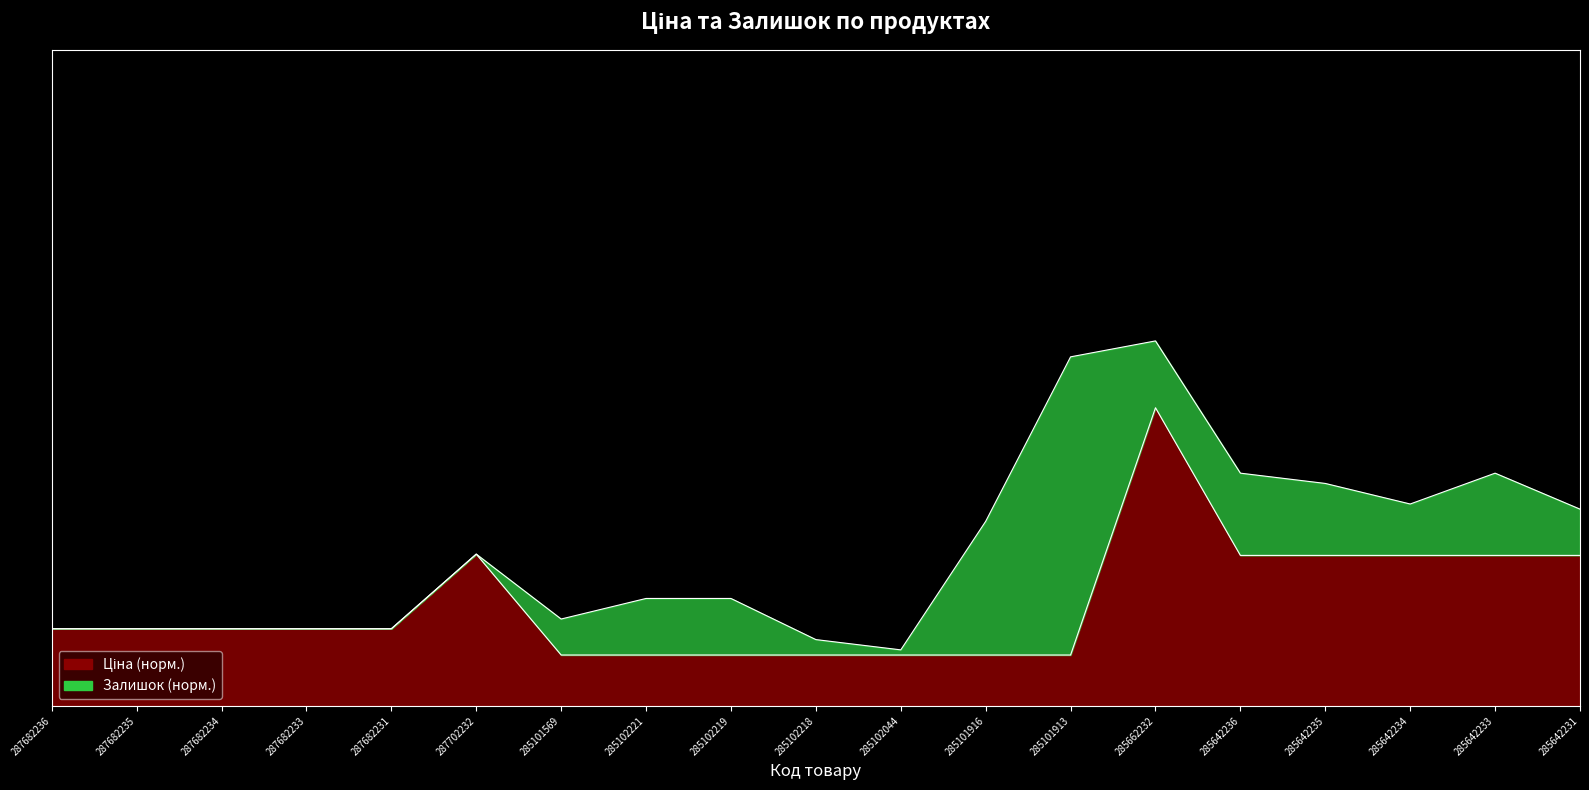

Which category has the lowest value across all series?

285101569